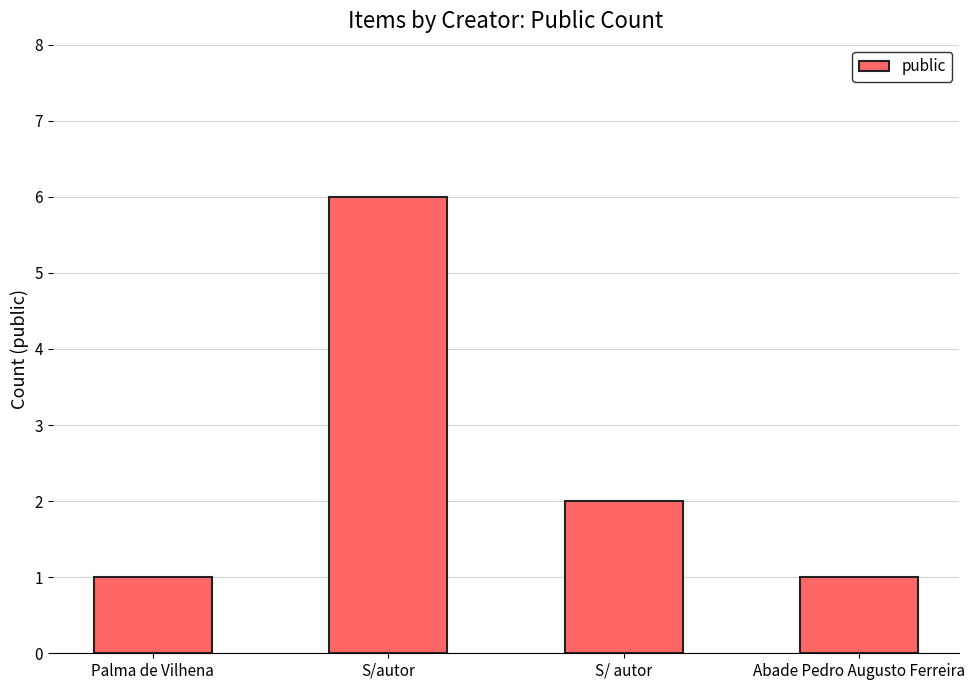

What is the value of the 4th bar from the left?

1